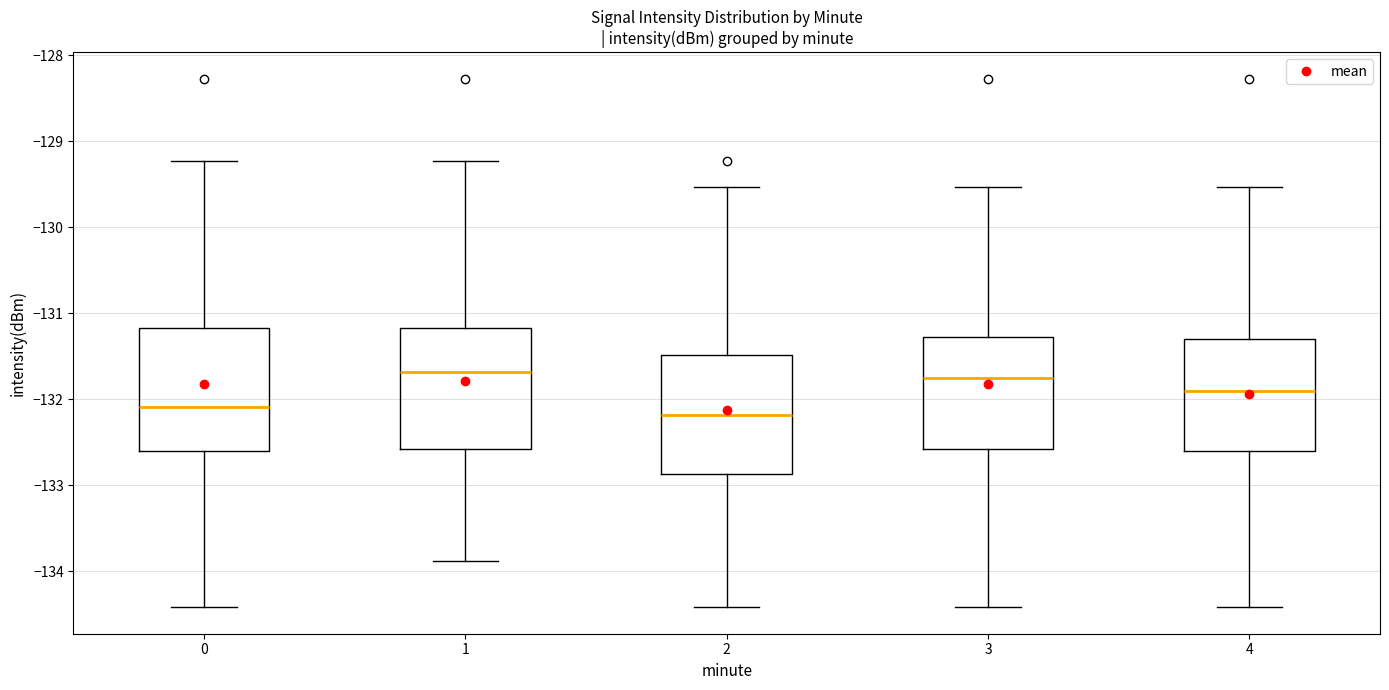

Reading left to right, transcribe this box plot: for each box, give where its median line is, the range the box spans, and where its two whiskers end, as read against the y-axis. The values are not printed on the chart, so give them approximately, as read against the axis.

0: median -132.1, box -132.6 to -131.2, whiskers -134.4 to -129.2
1: median -131.7, box -132.6 to -131.2, whiskers -133.9 to -129.2
2: median -132.2, box -132.9 to -131.5, whiskers -134.4 to -129.5
3: median -131.8, box -132.6 to -131.3, whiskers -134.4 to -129.5
4: median -131.9, box -132.6 to -131.3, whiskers -134.4 to -129.5